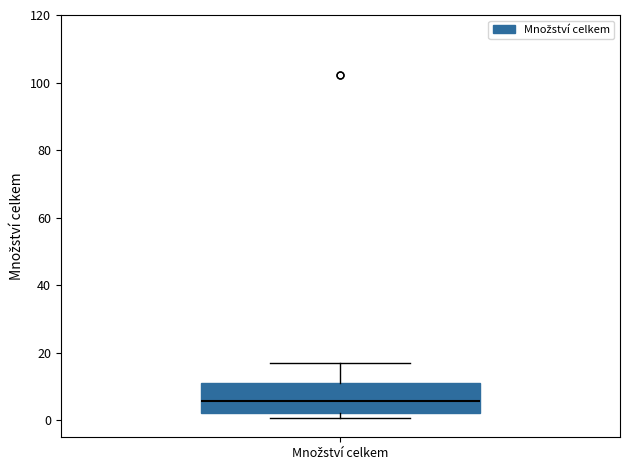

Read this box plot against the y-axis: the position of the median line, the range covered by the box, and the ends of both whiskers. The values are not printed on the chart, so give them approximately, as read against the axis.

median 6, box 2 to 12, whiskers 0 to 18